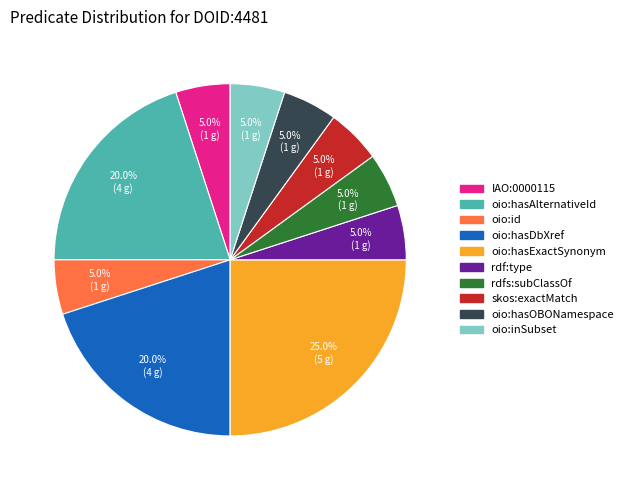

To the nearest percent, what is the combined percentage of oio:hasAlternativeId and rdfs:subClassOf?

25%